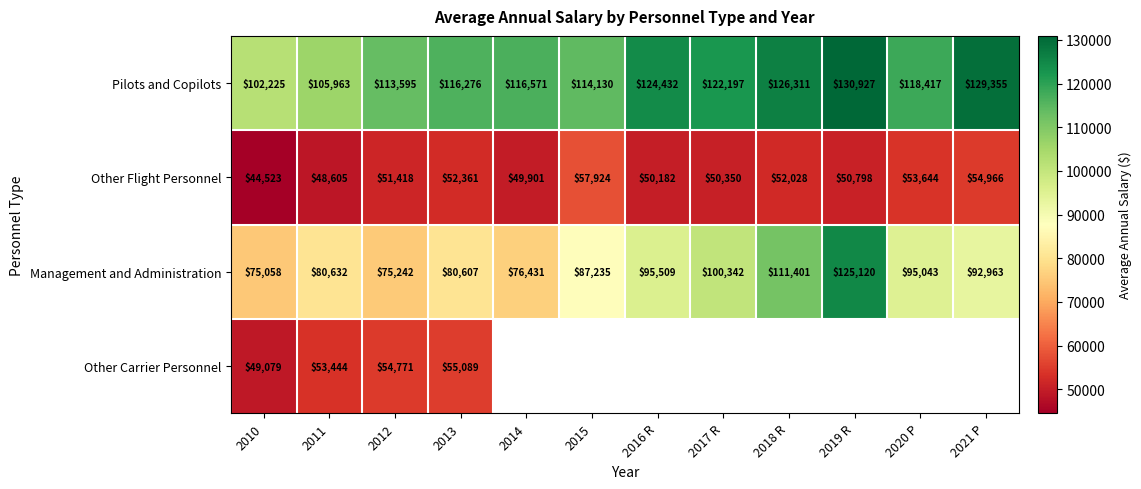

What is the approximate value of Other Flight Personnel at 2014, to the nearest 50?

49900